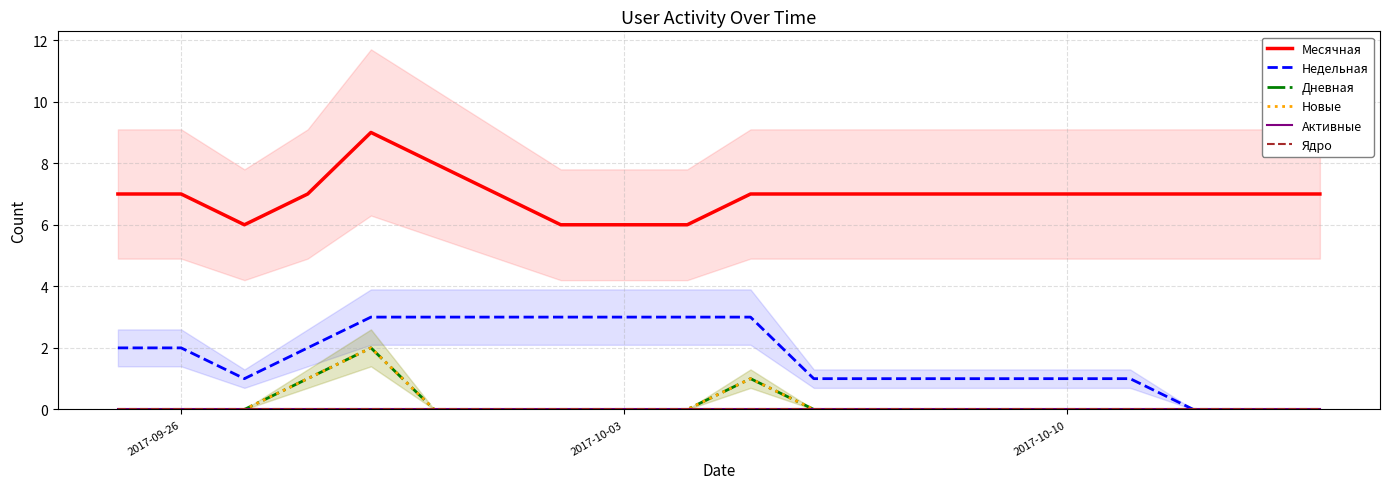

True or false: Активные and Ядро cross at least once.

False